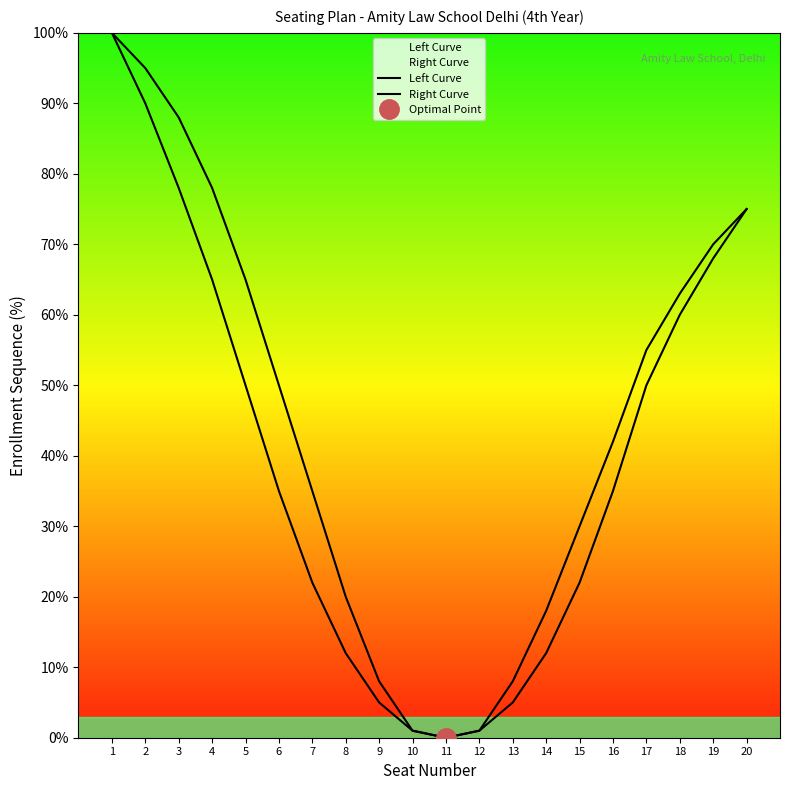

What is the average value of the Left Curve series?

39